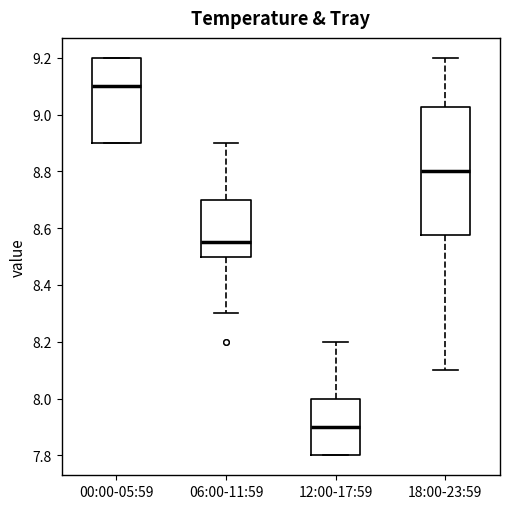

Which box's median line is the lowest?

12:00-17:59